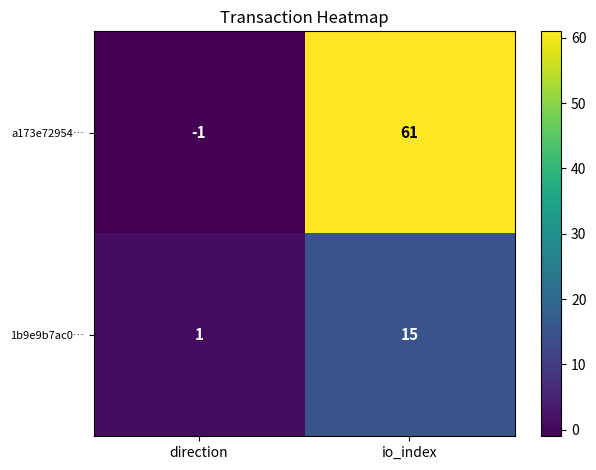

How many categories are shown in the chart?

2